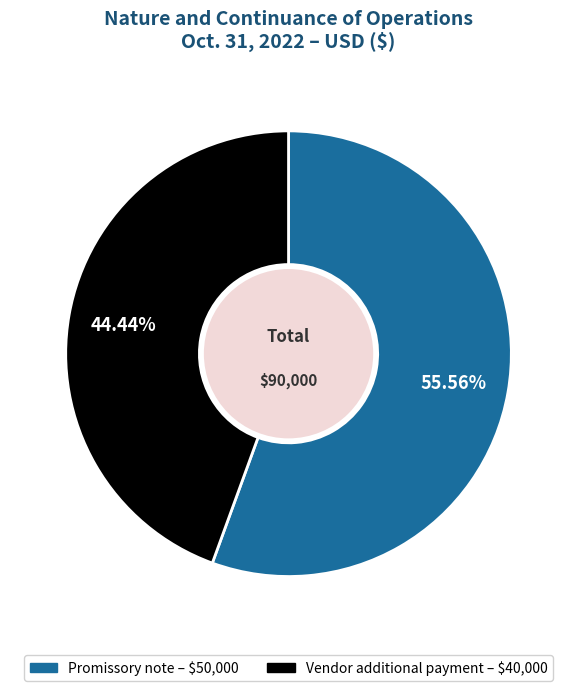

Which slice is the largest?

Promissory note